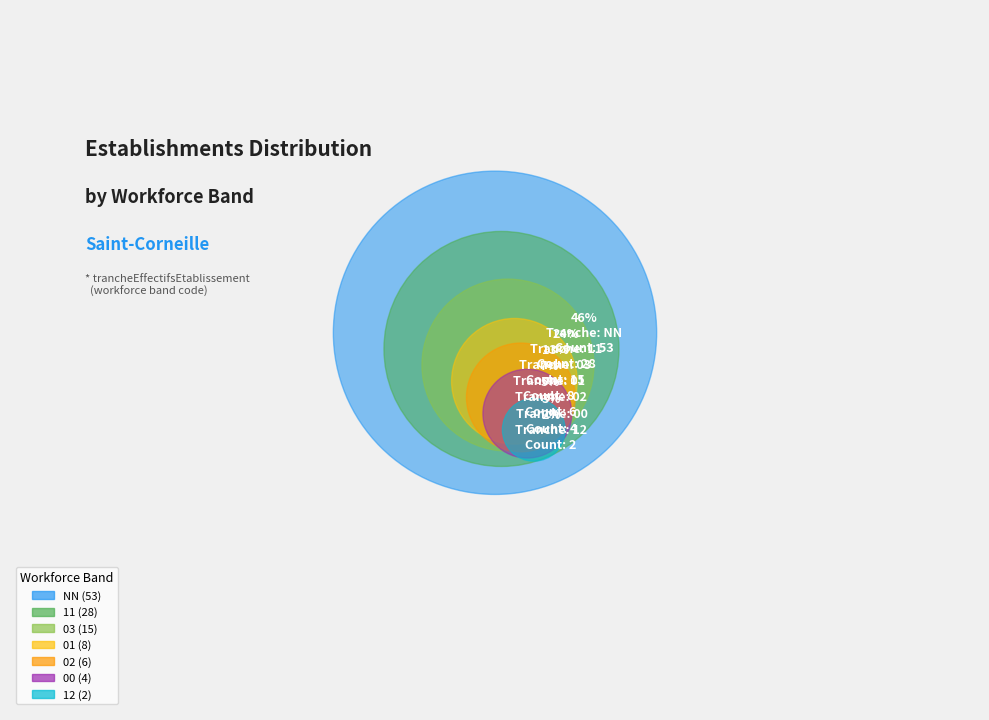

What percentage do 11 and 02 together represent?

29.3%